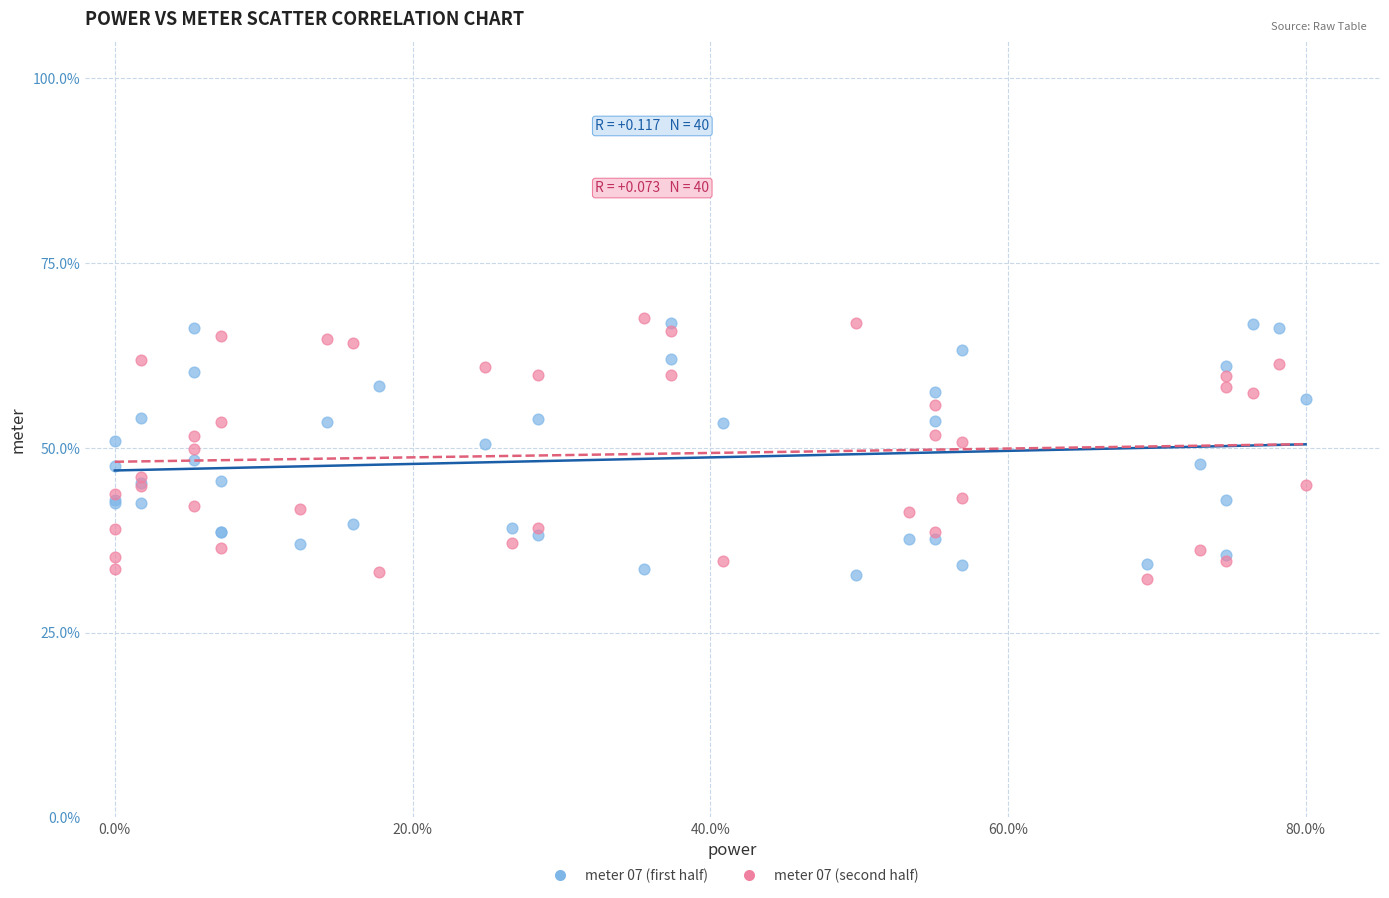

What is the X range (max minus min) for the scatter plot?

80.0